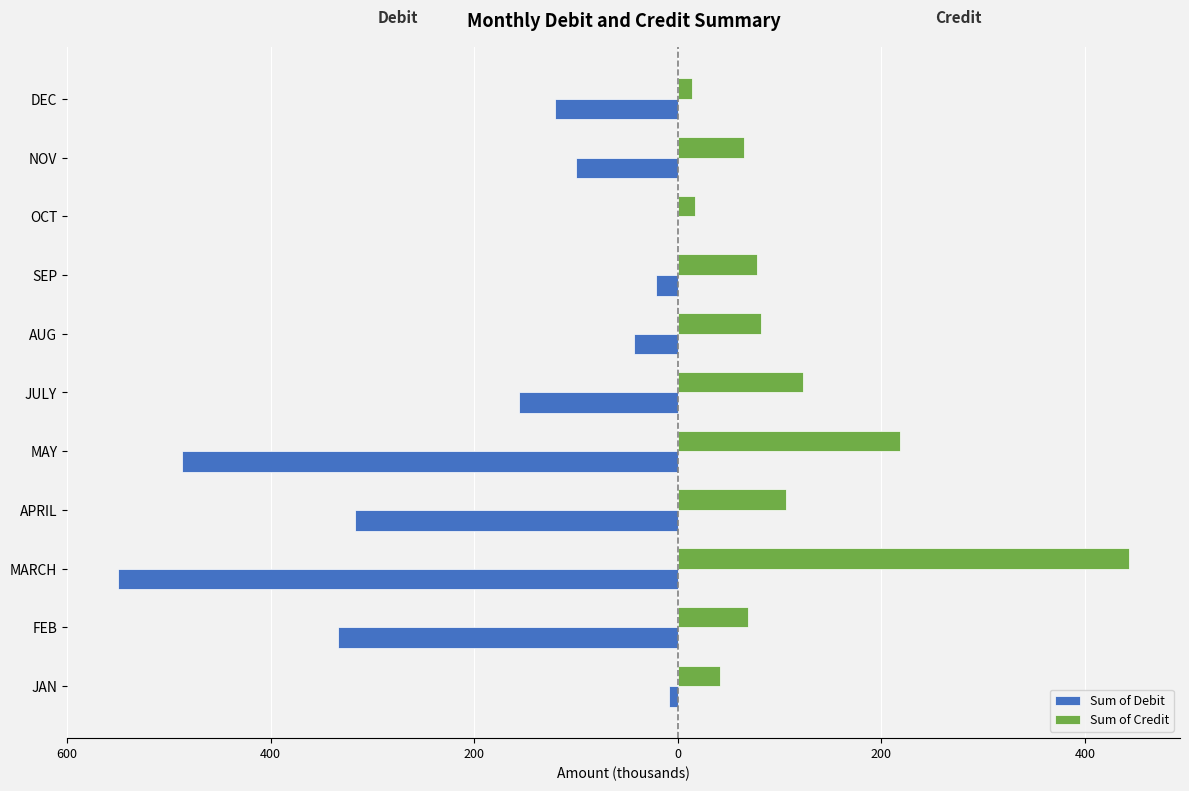

What are all the series names shown in the legend?

Sum of Debit, Sum of Credit